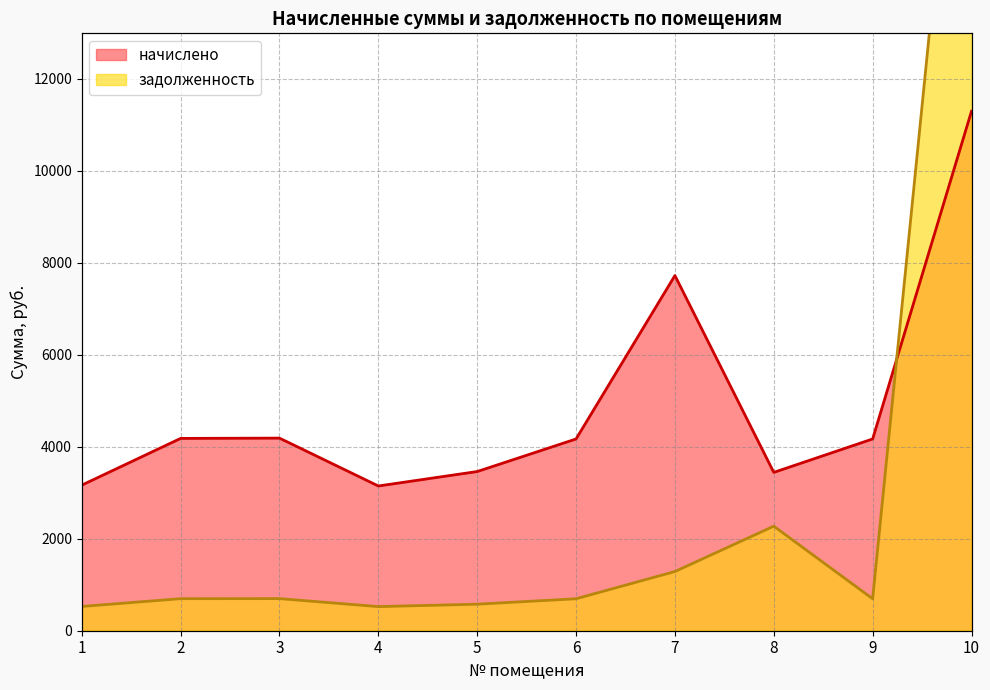

What is the minimum value shown in the chart?

524.3